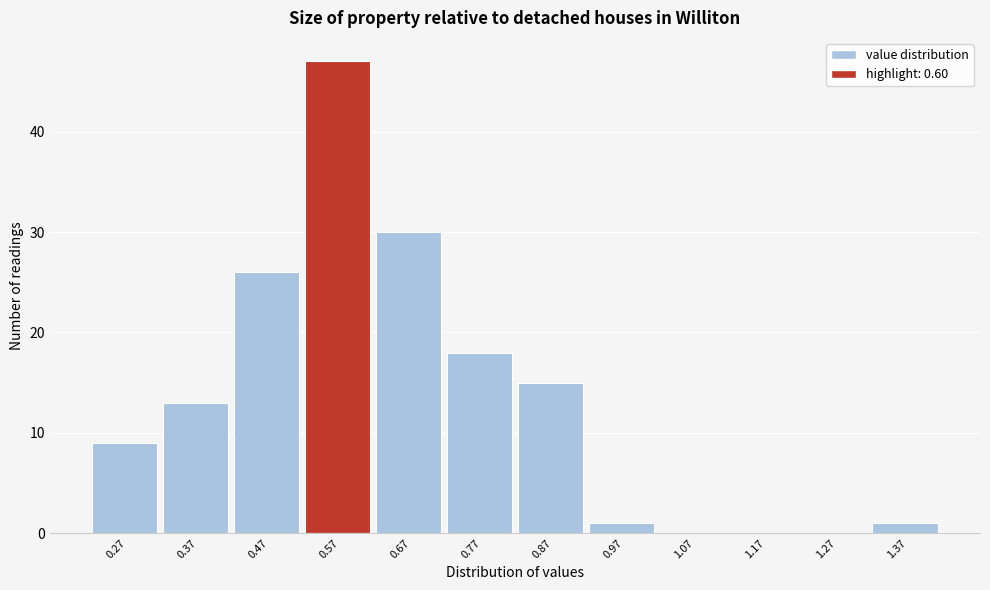

Reading left to right, list every bar in this chart as the range it spans on the x-axis followed by its height. The values are not printed on the chart, so give them approximately, as read against the axis.

0.22 to 0.32: 9
0.32 to 0.42: 13
0.42 to 0.52: 26
0.52 to 0.62: 47
0.62 to 0.72: 30
0.72 to 0.82: 18
0.82 to 0.92: 15
0.92 to 1.02: 1
1.02 to 1.12: 0
1.12 to 1.22: 0
1.22 to 1.32: 0
1.32 to 1.42: 1